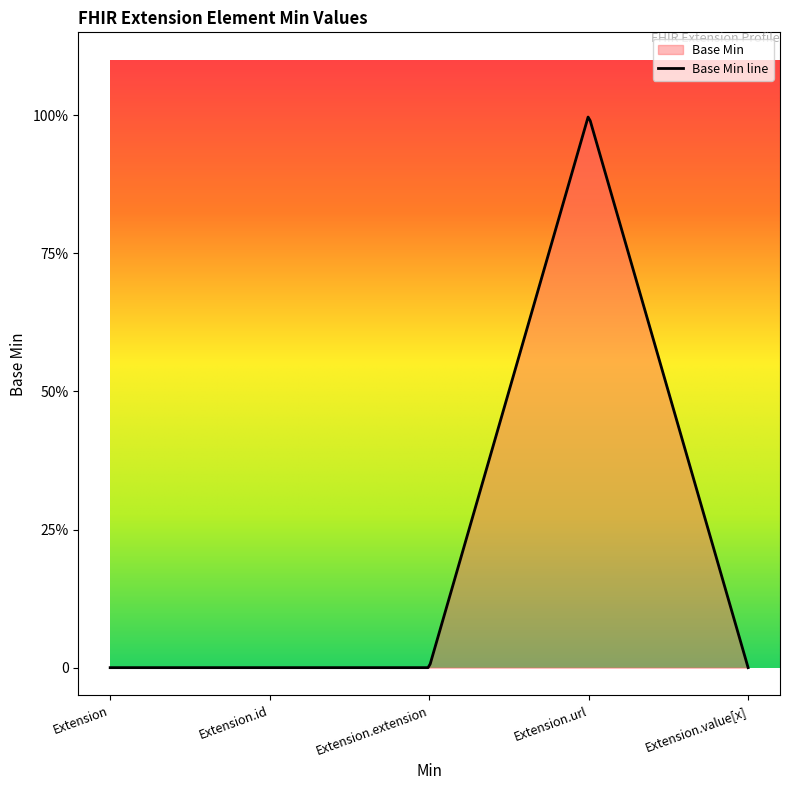

True or false: the data shows 0 at Extension.id.

True